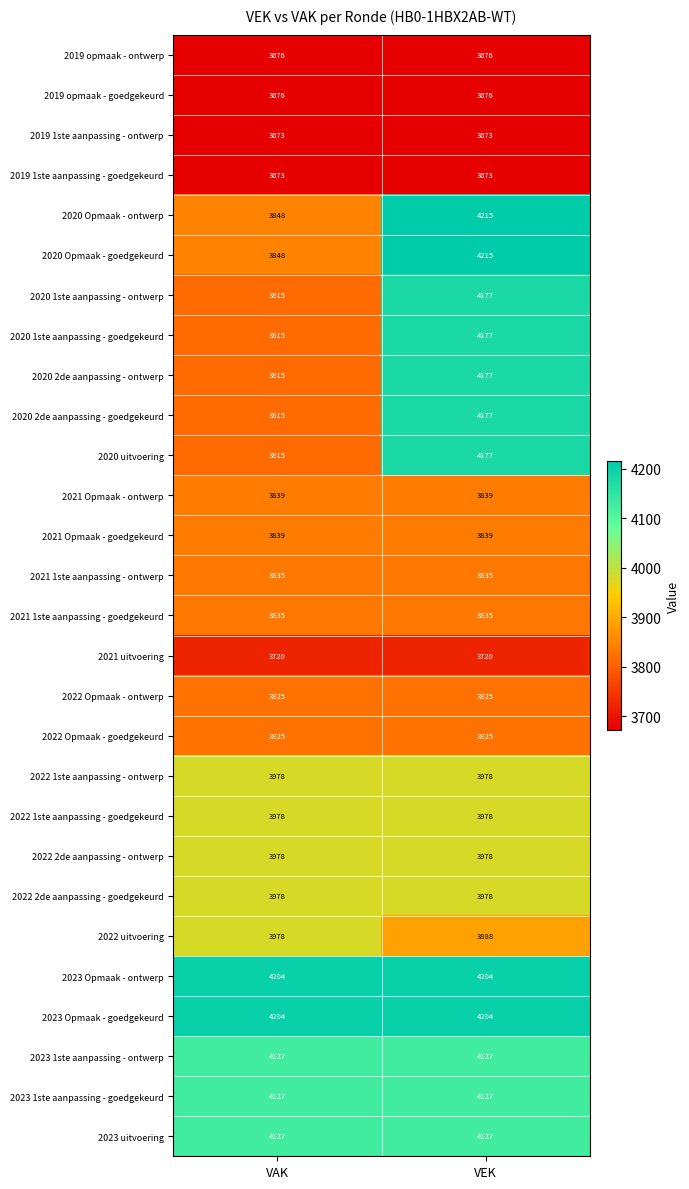

At which category is the sum across all series the highest?

VEK